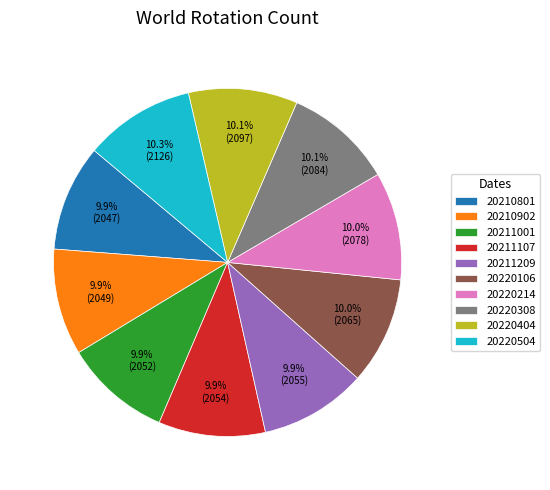

To the nearest percent, what is the combined percentage of 20220504 and 20220214?

20%